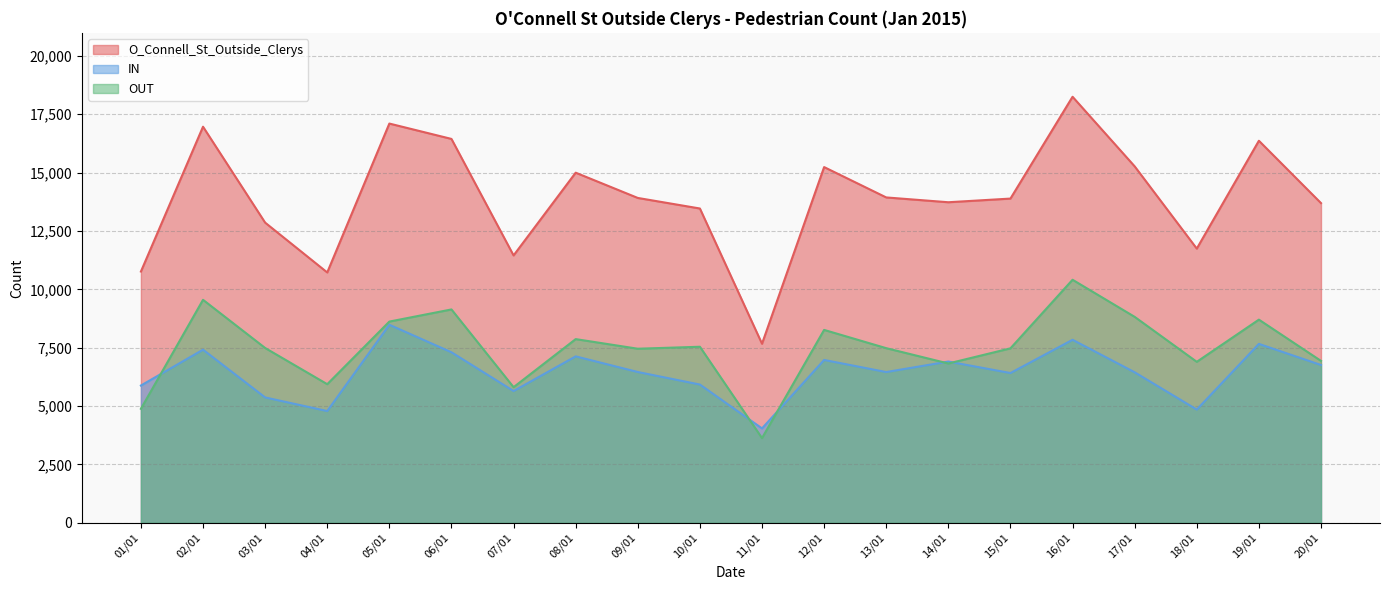

What are all the series names shown in the legend?

O_Connell_St_Outside_Clerys, IN, OUT